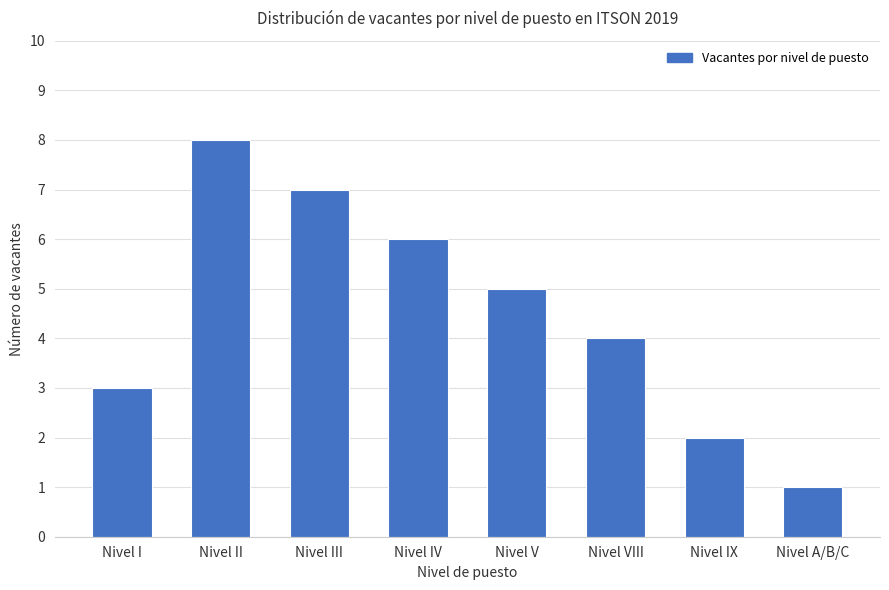

Rank the categories by value from lowest to highest.

Nivel A/B/C, Nivel IX, Nivel I, Nivel VIII, Nivel V, Nivel IV, Nivel III, Nivel II